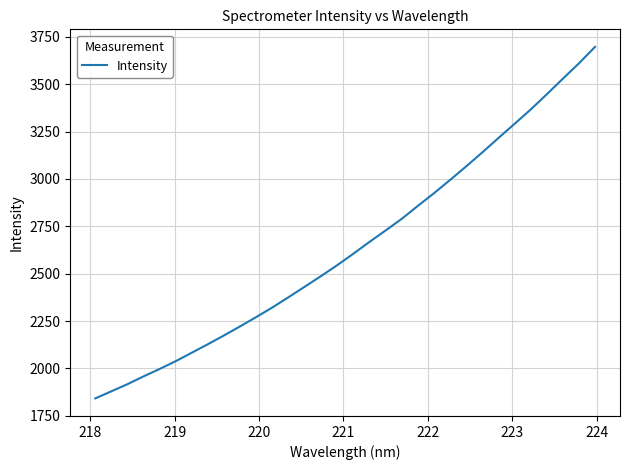

What is the difference between the maximum and minimum values?

1855.2